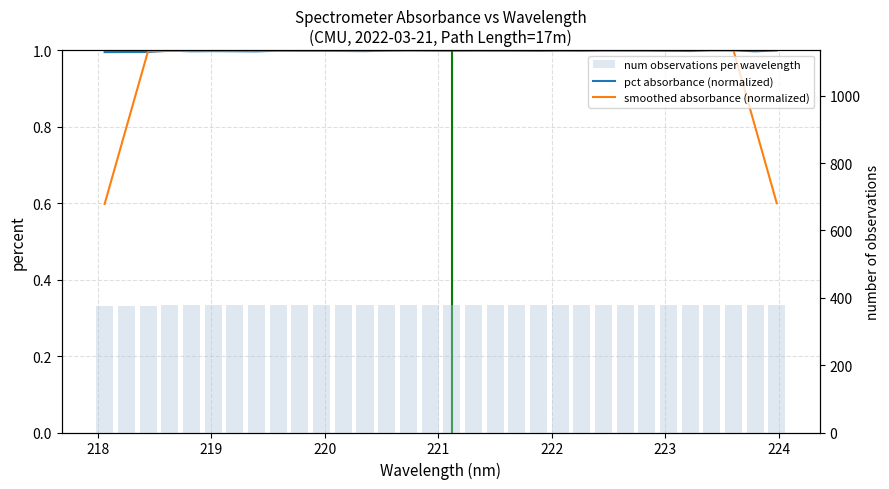

How many data points in num observations per wavelength are above 377?

29